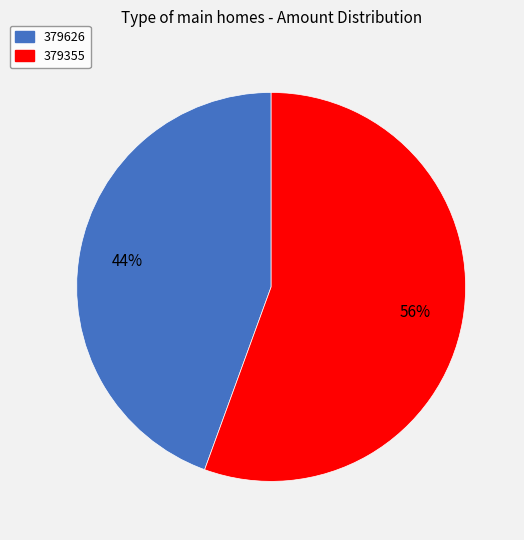

Do 379626 and 379355 together represent more than half of the pie?

Yes